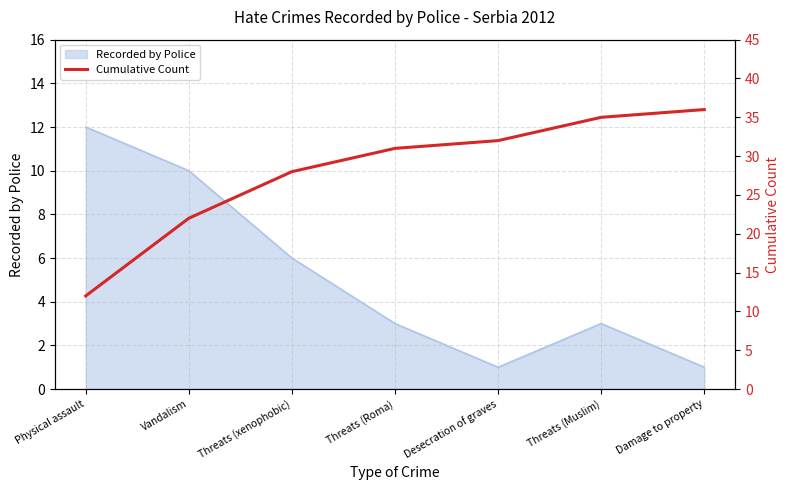

What is the label of the 1st point from the left?

Physical assault